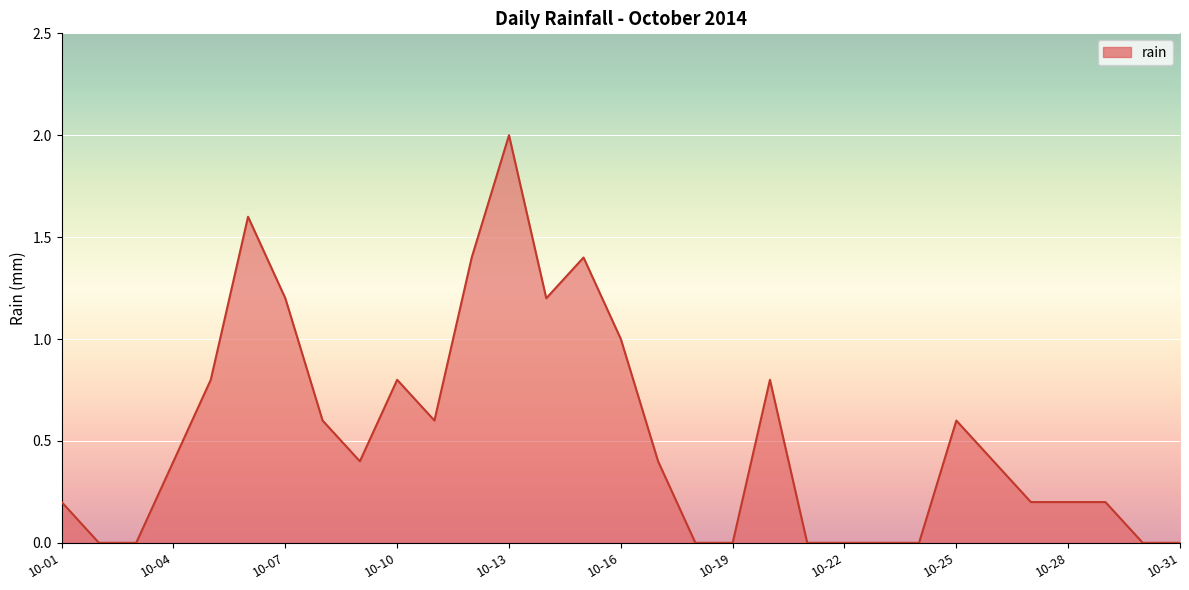

How many lines are shown in the chart?

1